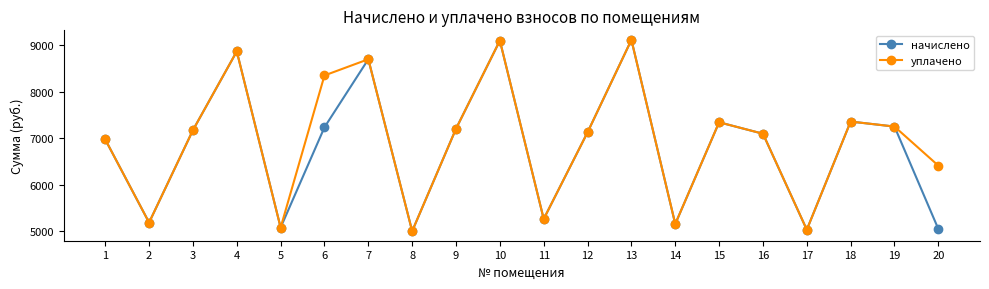

True or false: уплачено has more than 2 points higher than both neighbors.

True